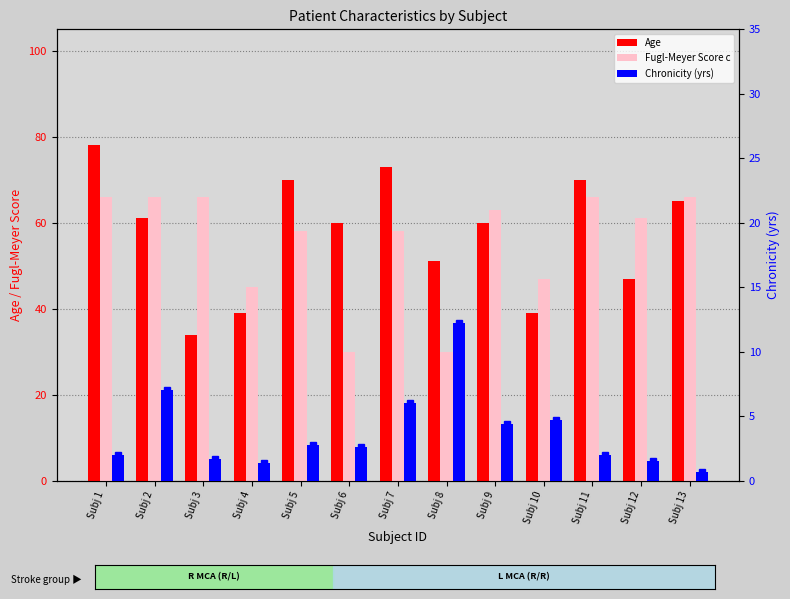

Does the chart contain any negative values?

No